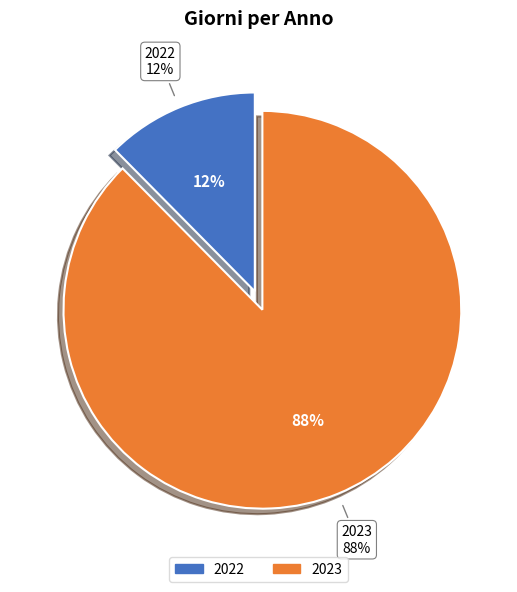

To the nearest percent, what portion does 2022 represent?

12%